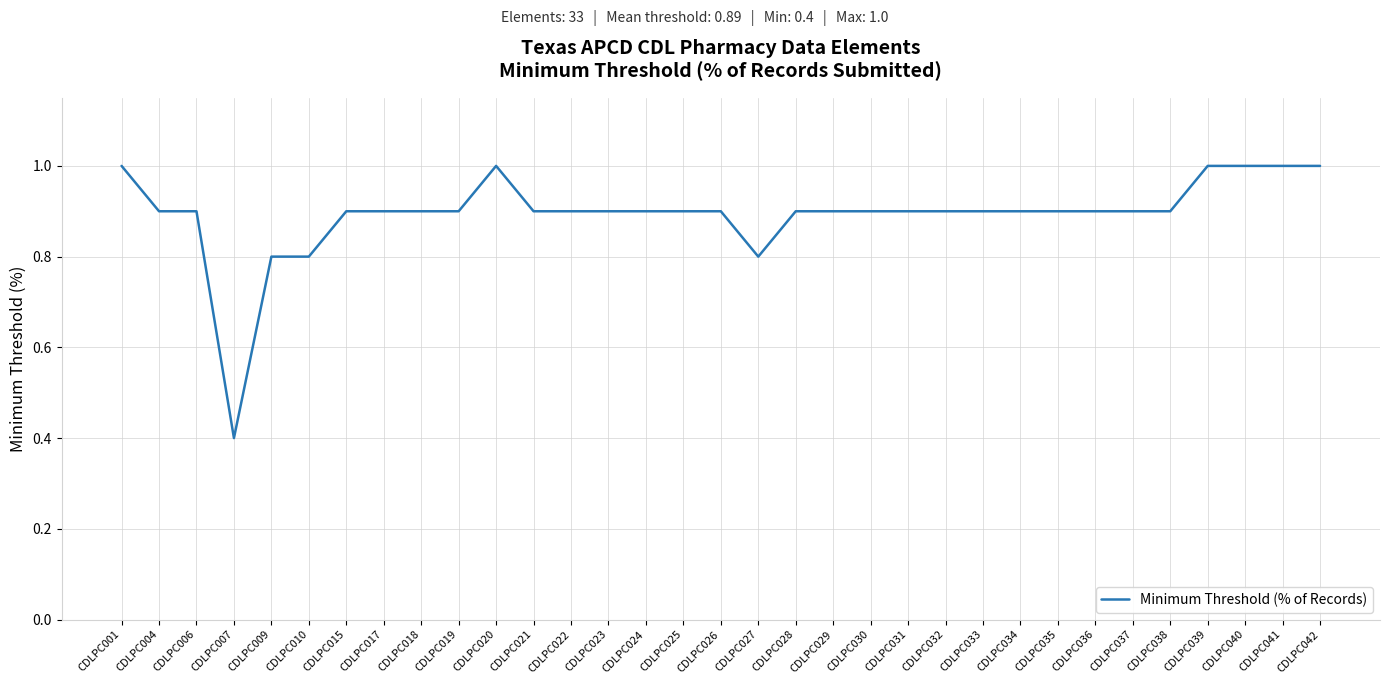

Which category has the lowest value across all series?

CDLPC007